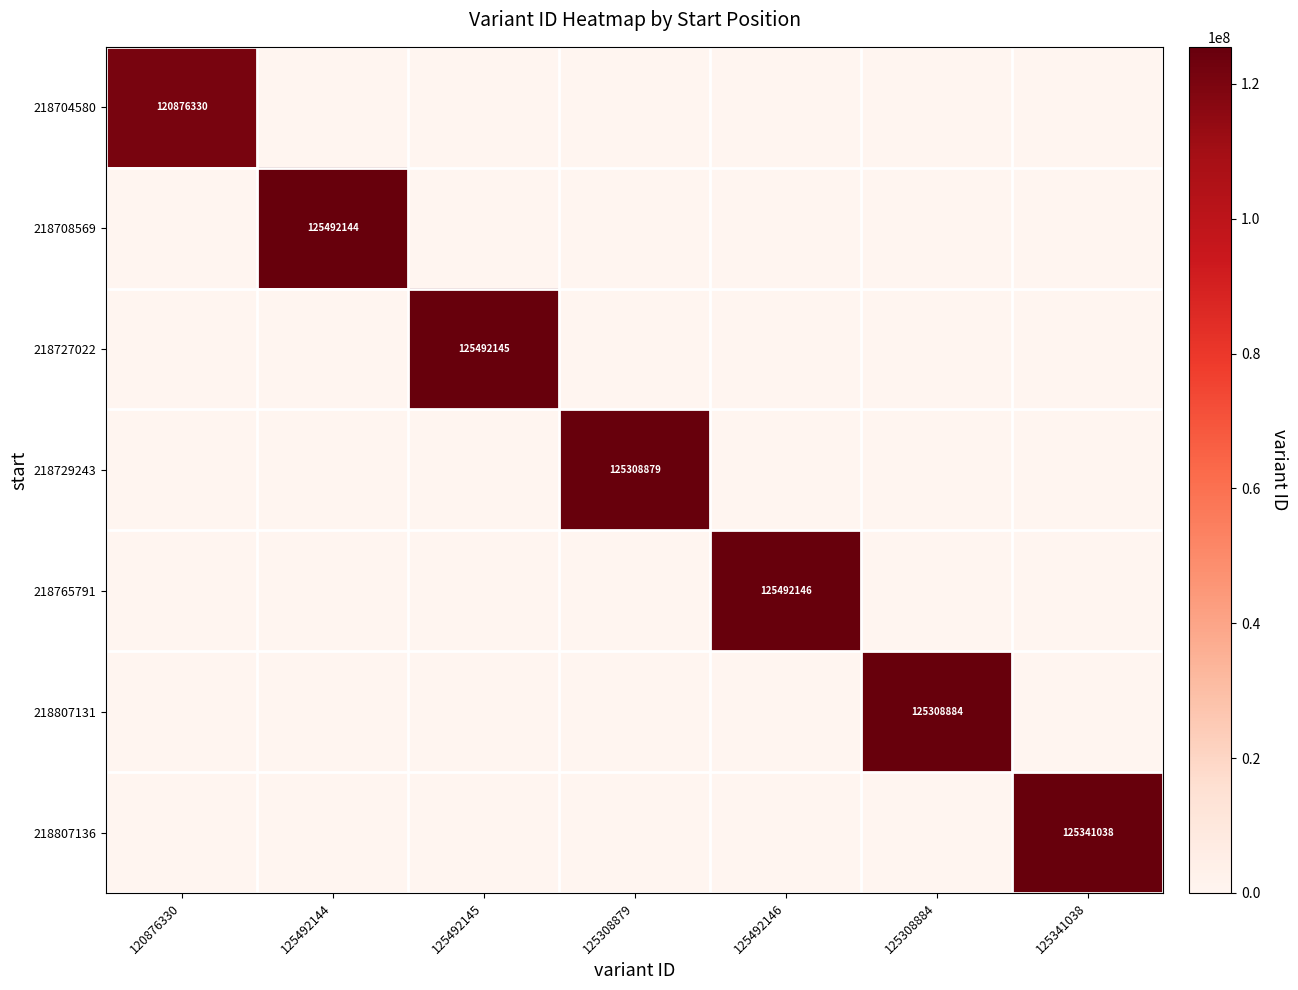

True or false: 218807136 has a value of 167568787 at 125341038.

False